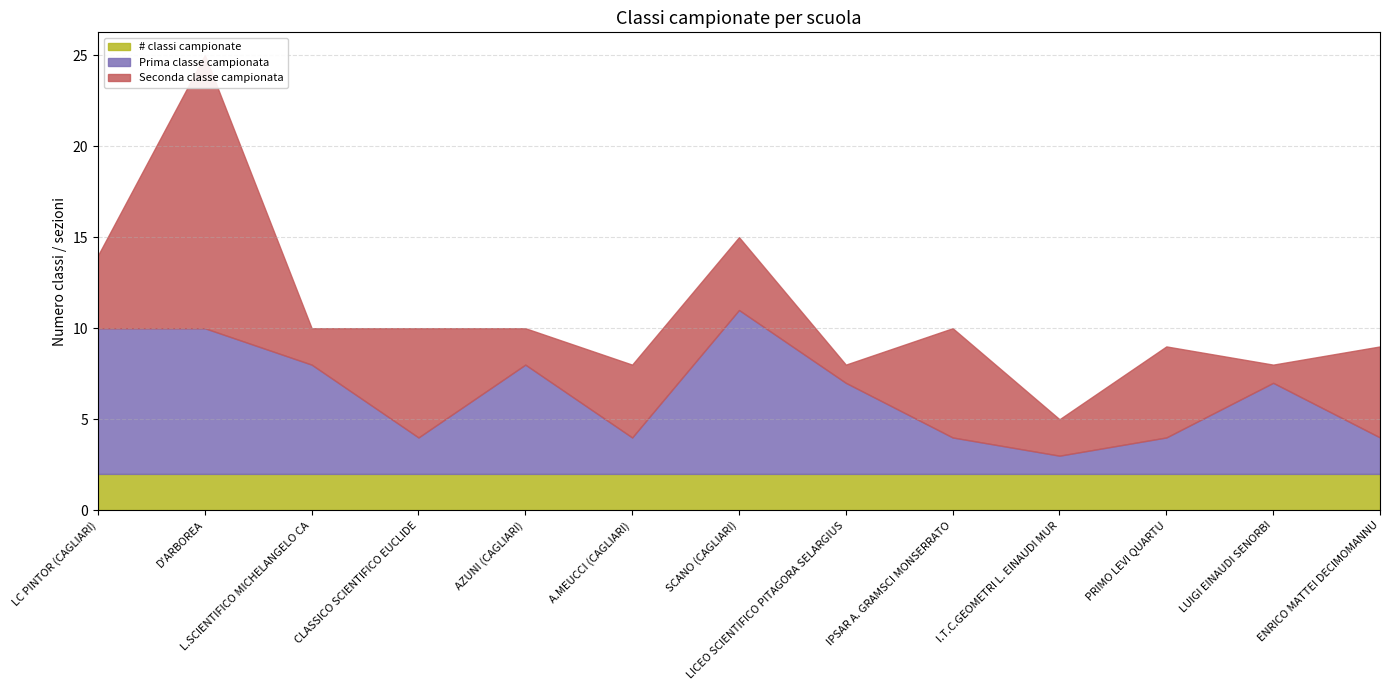

What is the difference between the Prima classe campionata values at L.SCIENTIFICO MICHELANGELO CA and LICEO SCIENTIFICO PITAGORA SELARGIUS?

1